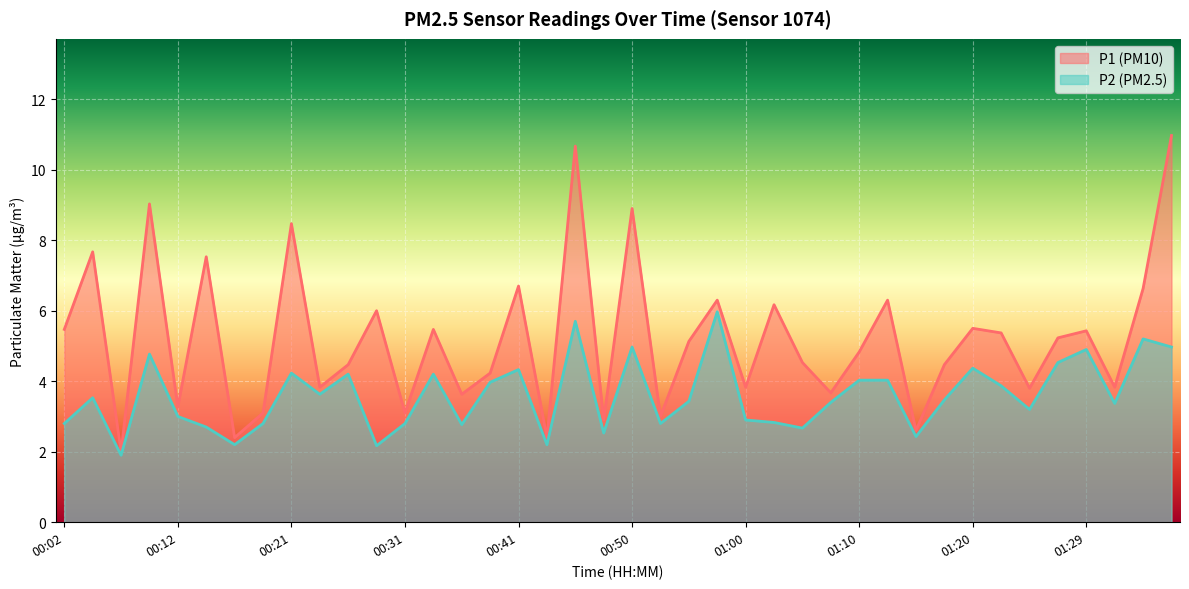

Count the number of categories in the chart.

40